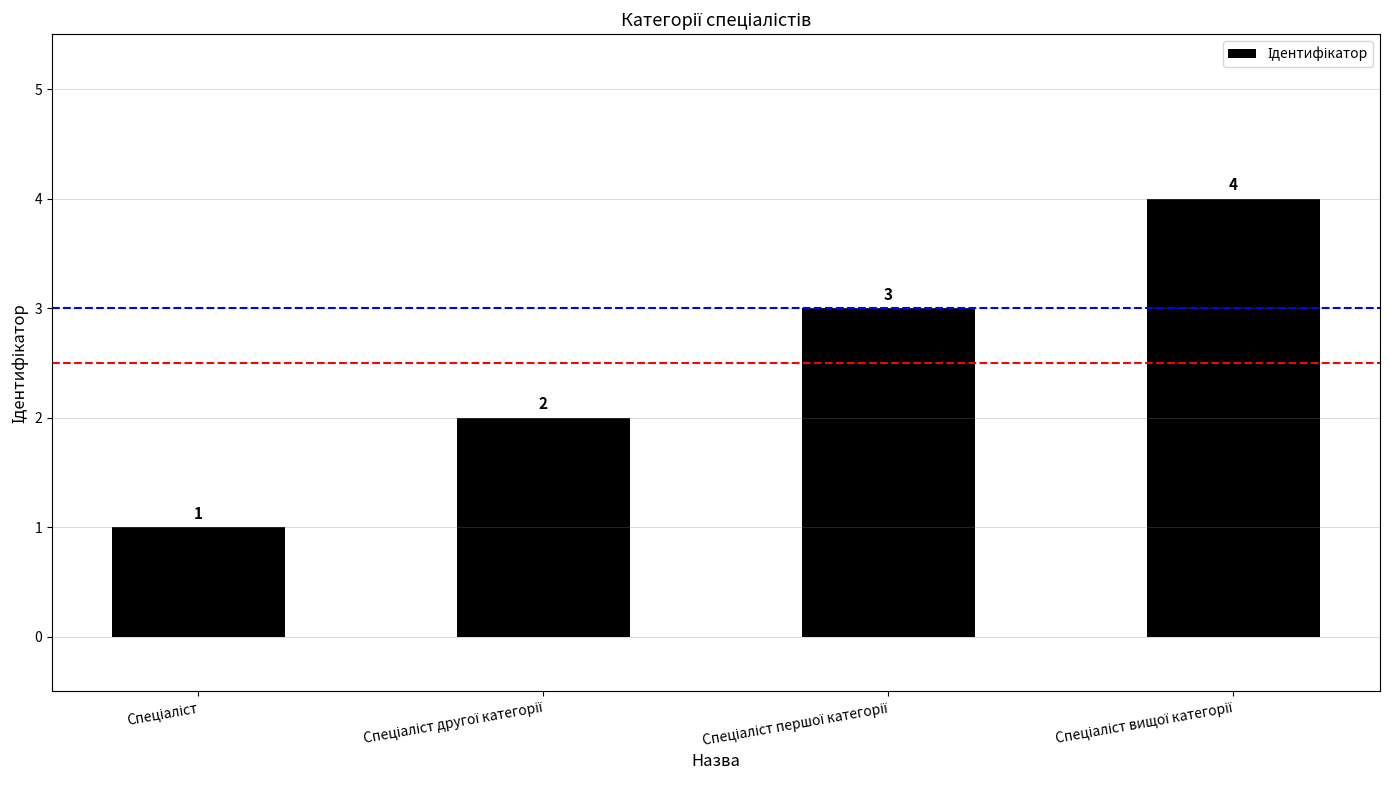

Reading left to right, list all the values displayed in this chart.

1	2	3	4